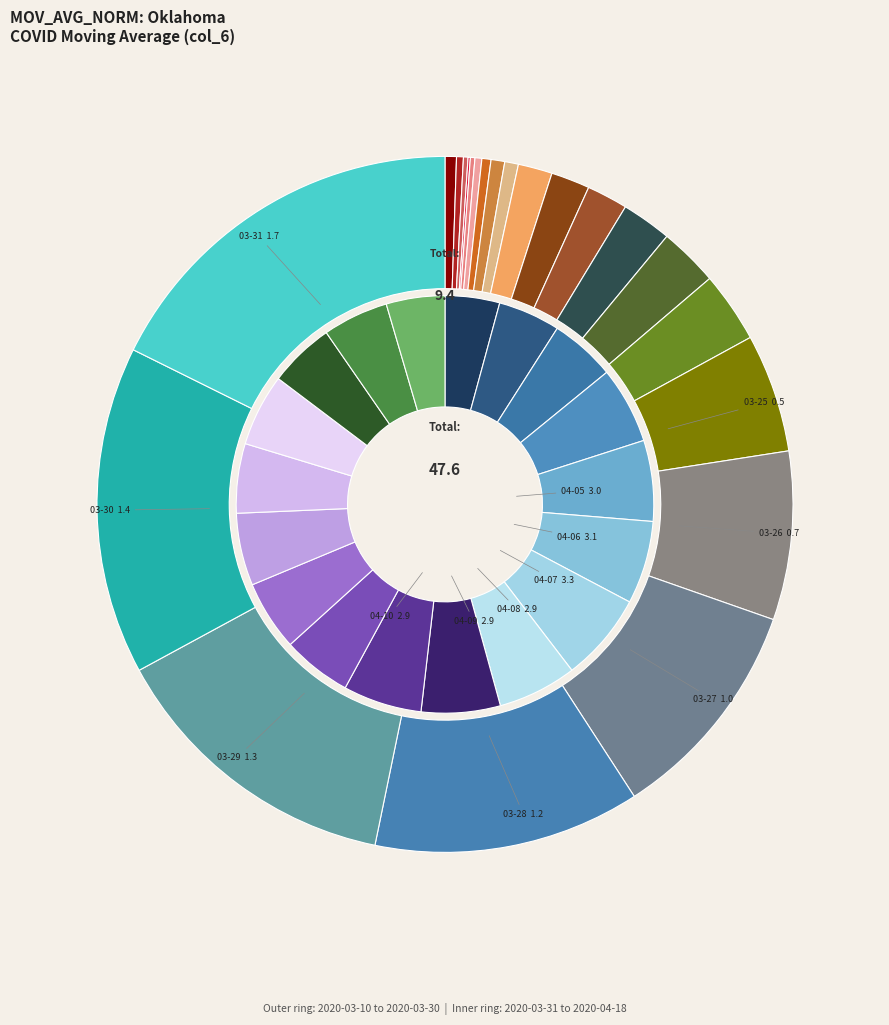

True or false: 2020-03-29 accounts for 2% of the total.

True